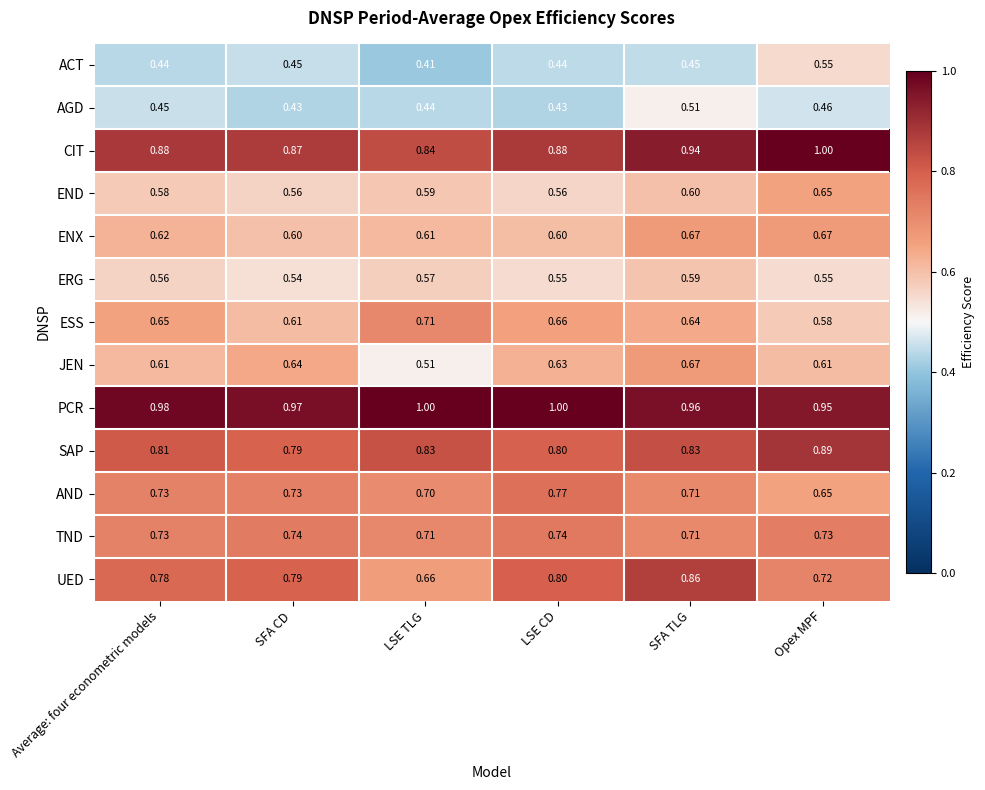

Where is SAP nearest to the value 0?

SFA CD